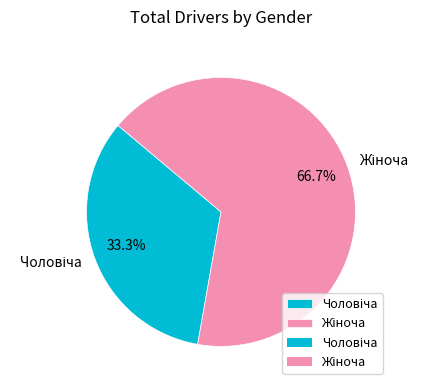

Is there a majority slice in this chart?

Yes